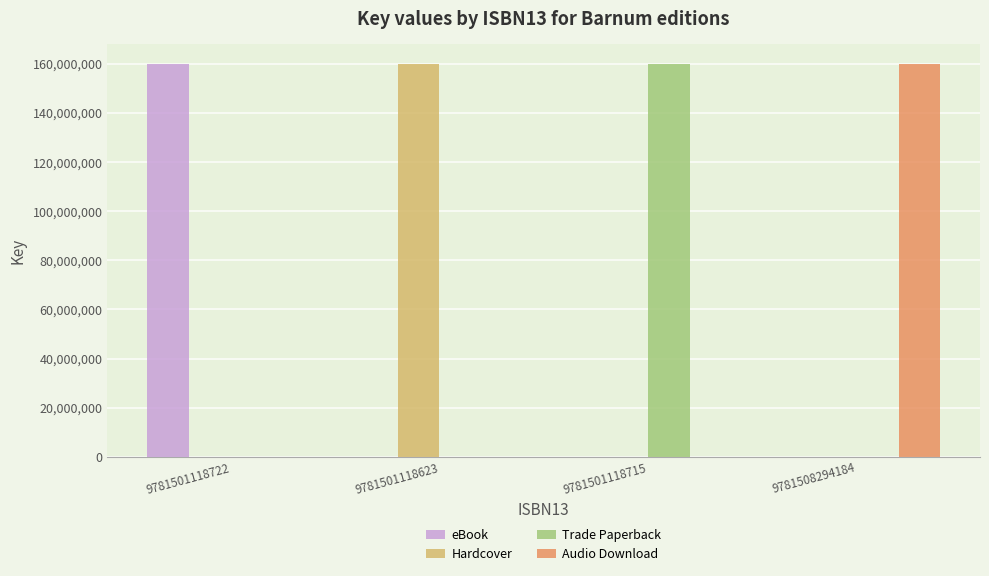

What is the total value across all series at 9781501118623?

159957805